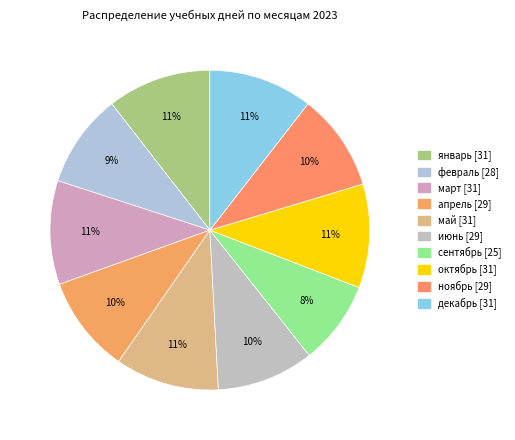

Which has a higher value, апрель or сентябрь?

апрель